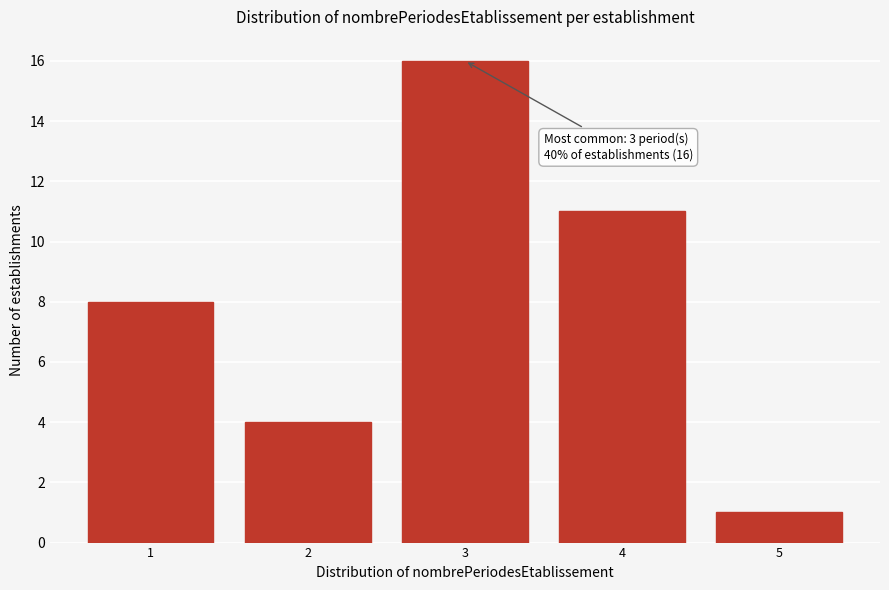

Reading left to right, list all the values displayed in this chart.

8	4	16	11	1